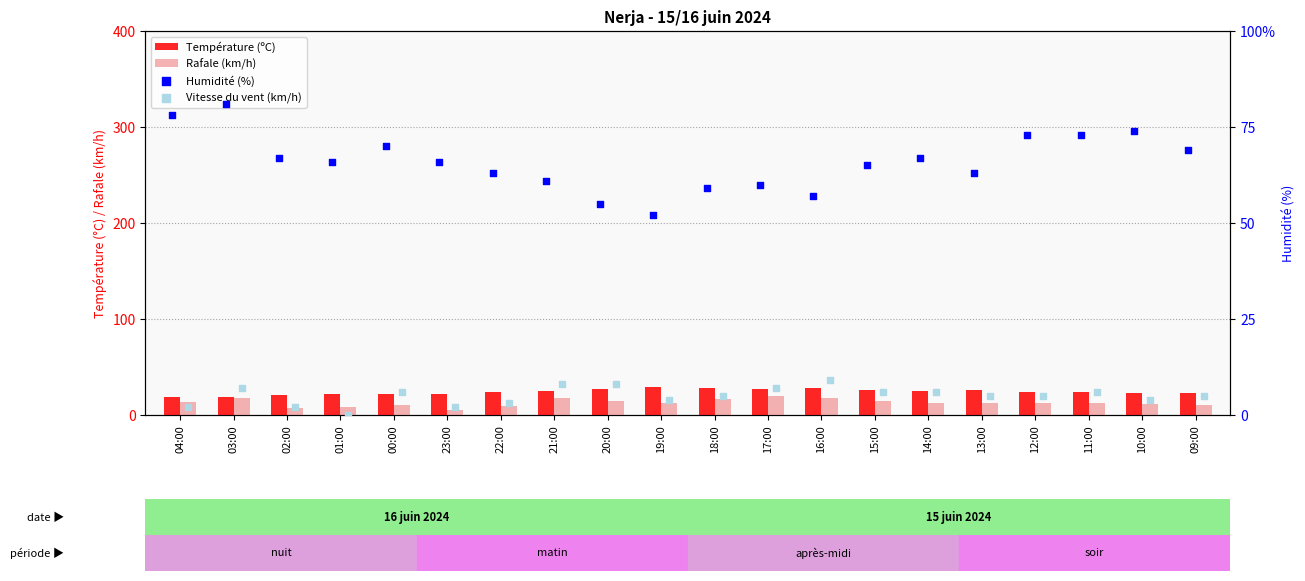

Which series has the largest Y range (max minus min)?

Humidité (%)